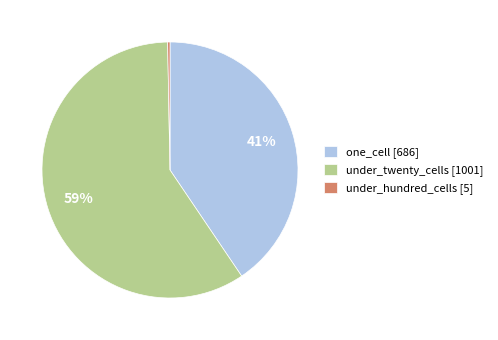

Does one_cell [686] account for over 50% of the chart?

No